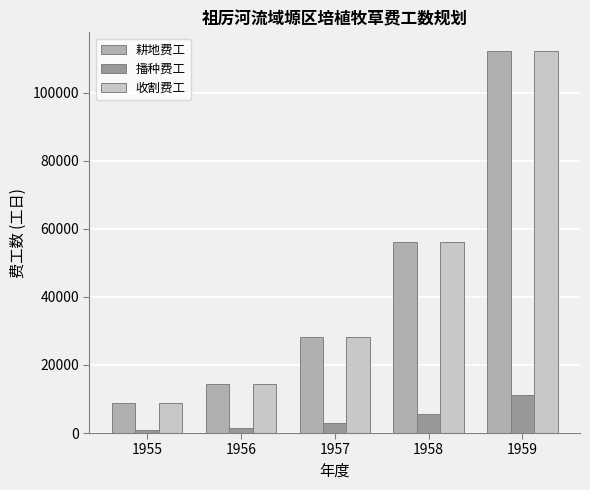

What are all the series names shown in the legend?

耕地费工, 播种费工, 收割费工